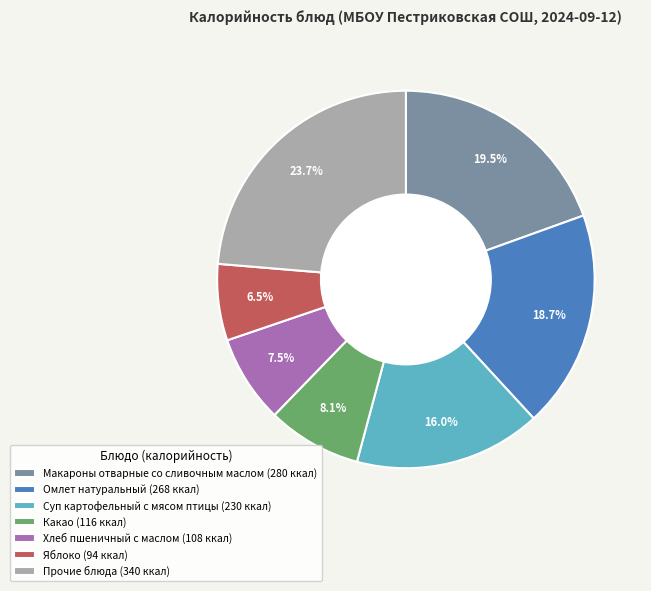

Which slice is the smallest?

Яблоко (94 ккал)